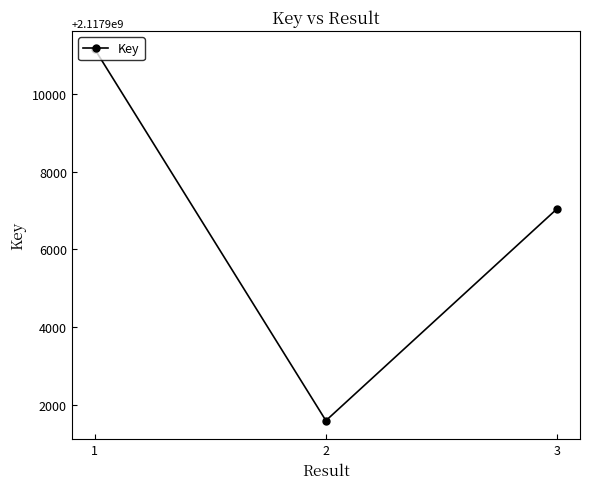

Reading left to right, extract all data points from this chart.

1=2117911153	2=2117901590	3=2117907043